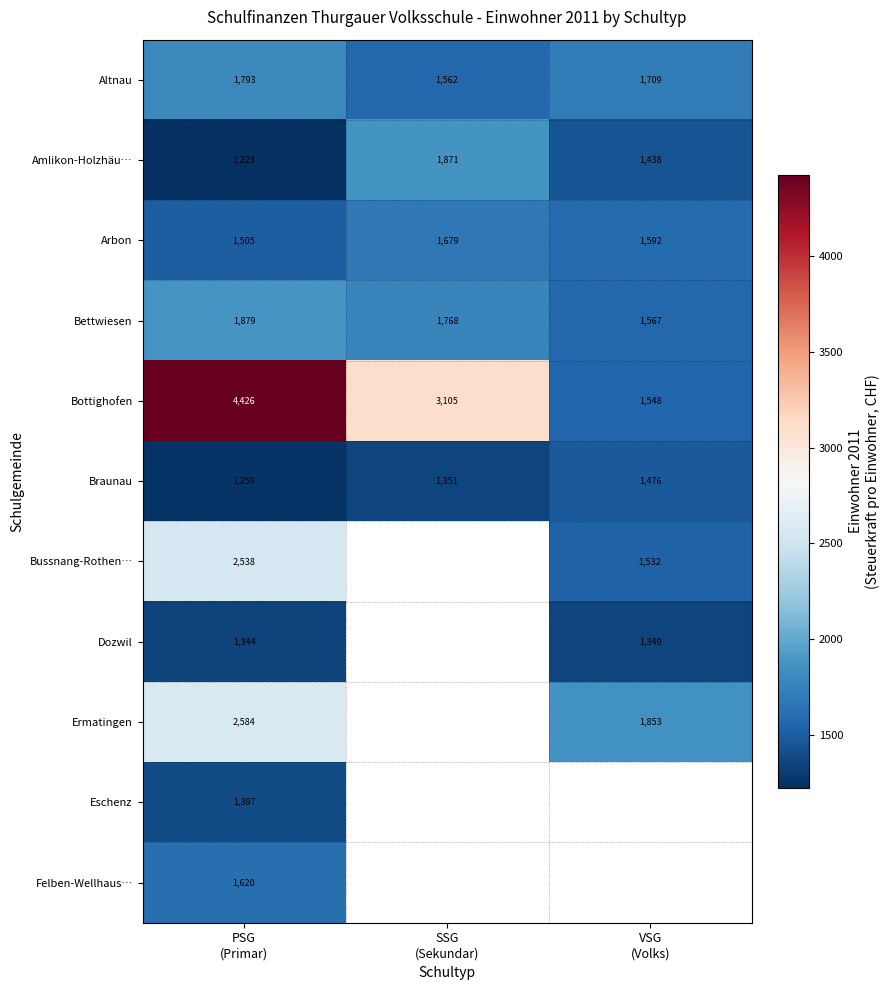

Is the value of Arbon at PSG (Primar) greater than the value of Ermatingen at SSG (Sekundar)?

No